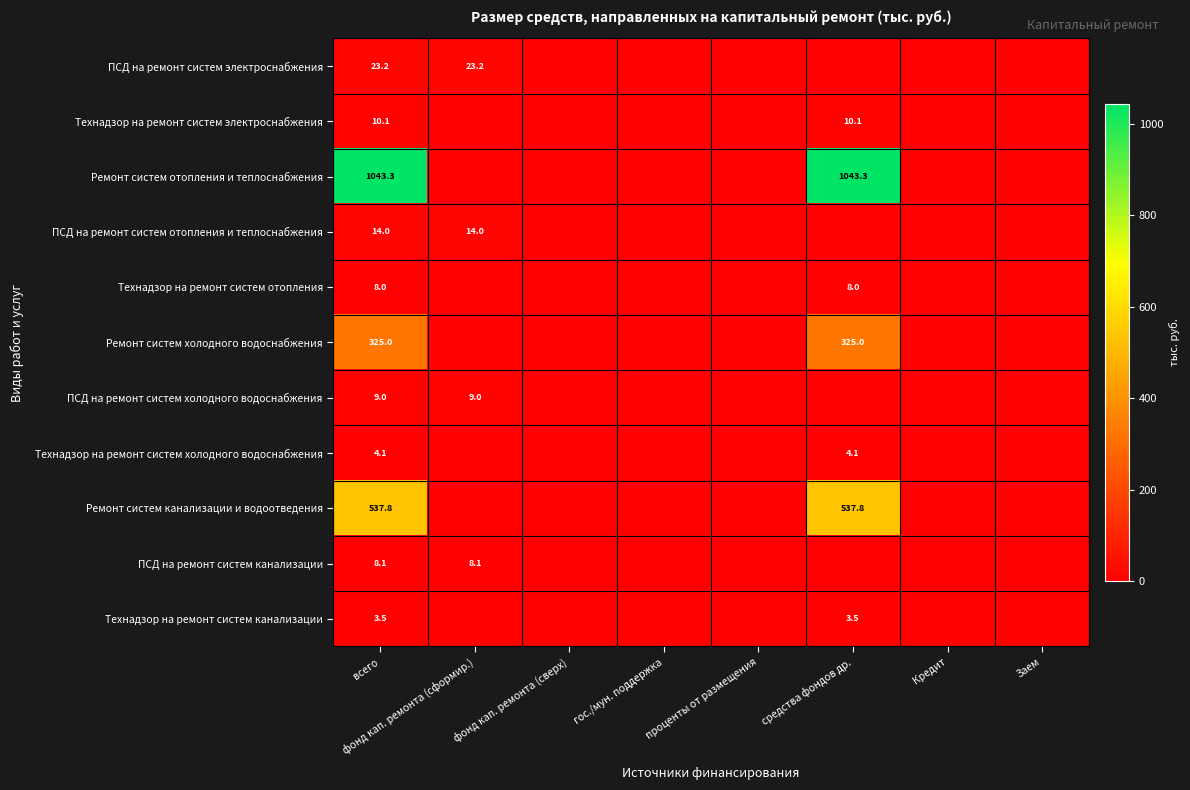

The value of Ремонт систем канализации и водоотведения at всего is 779.0. True or false?

False